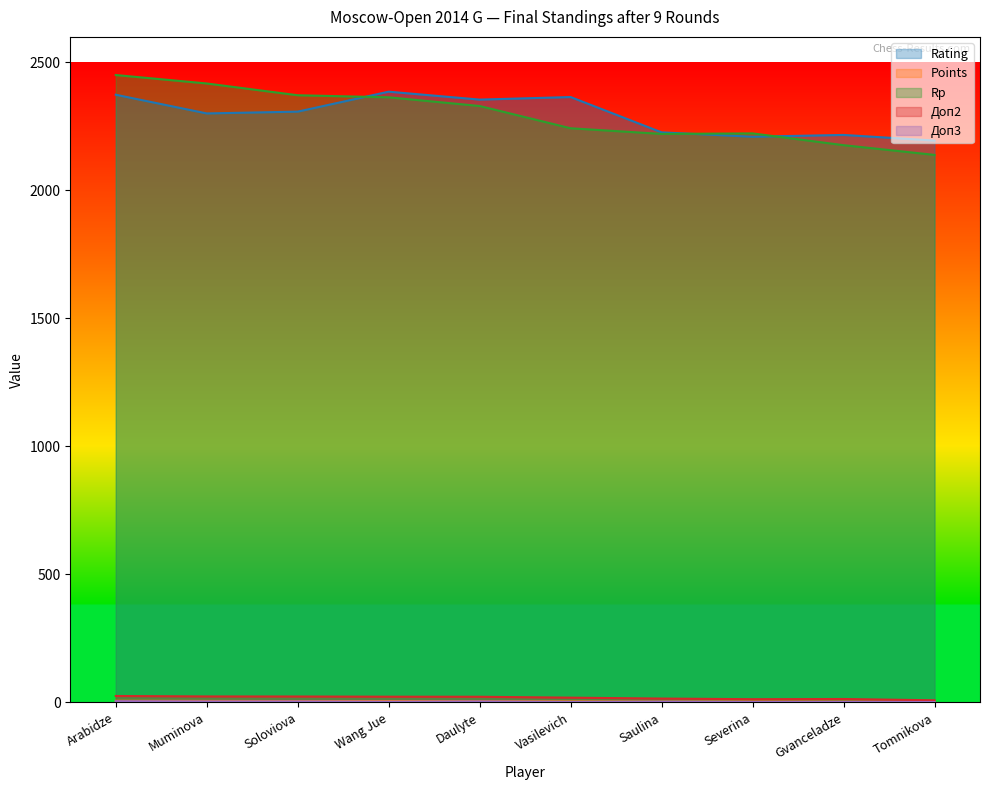

Which series has the widest spread of values?

Rp